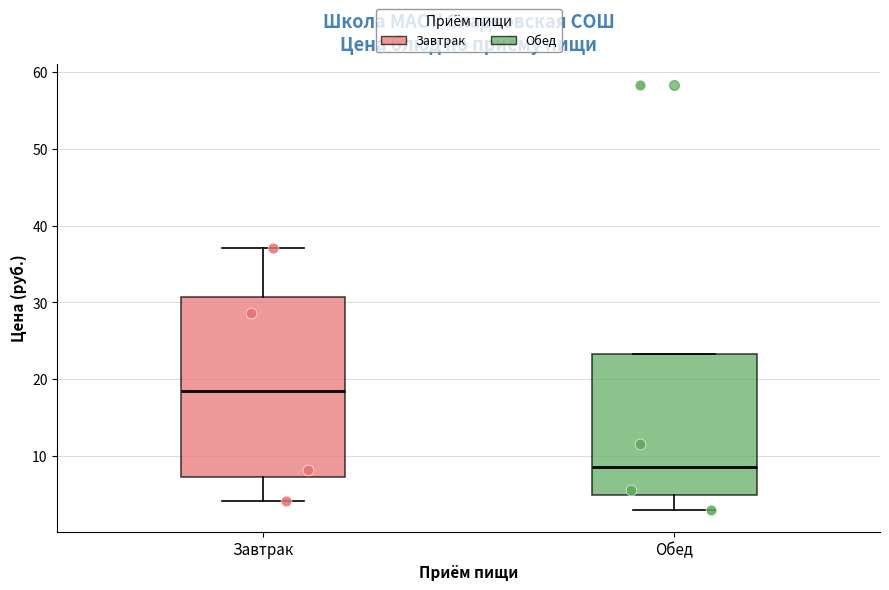

Which box is the tallest, from its lower edge to its upper edge?

Завтрак